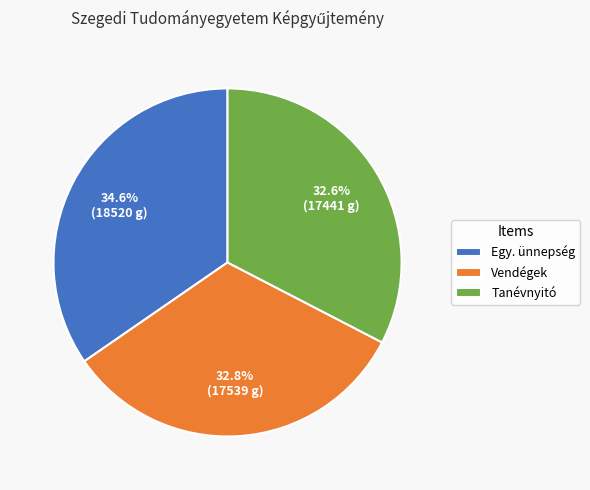

To the nearest percent, what is the average slice percentage?

33%